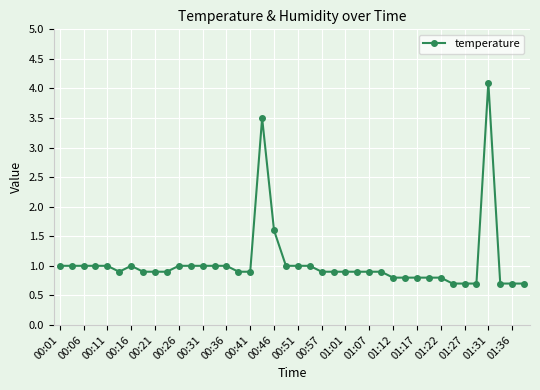

What is the value of the 34th point from the left?

0.7